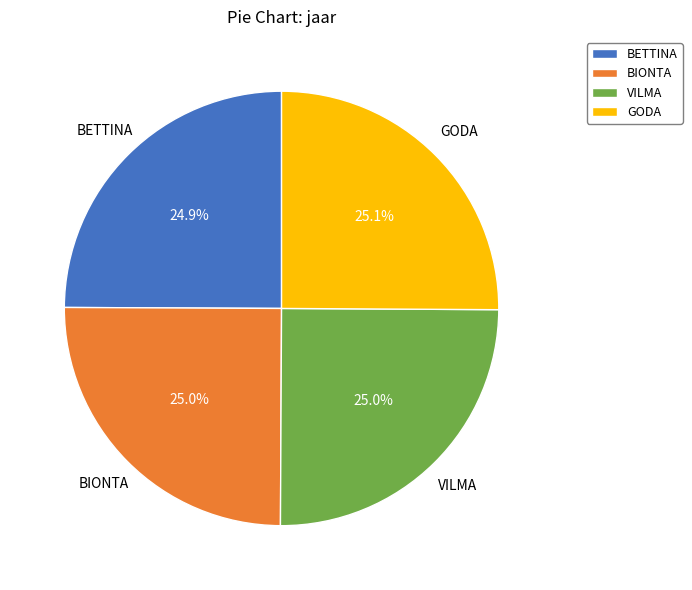

How many slices are in this pie chart?

4